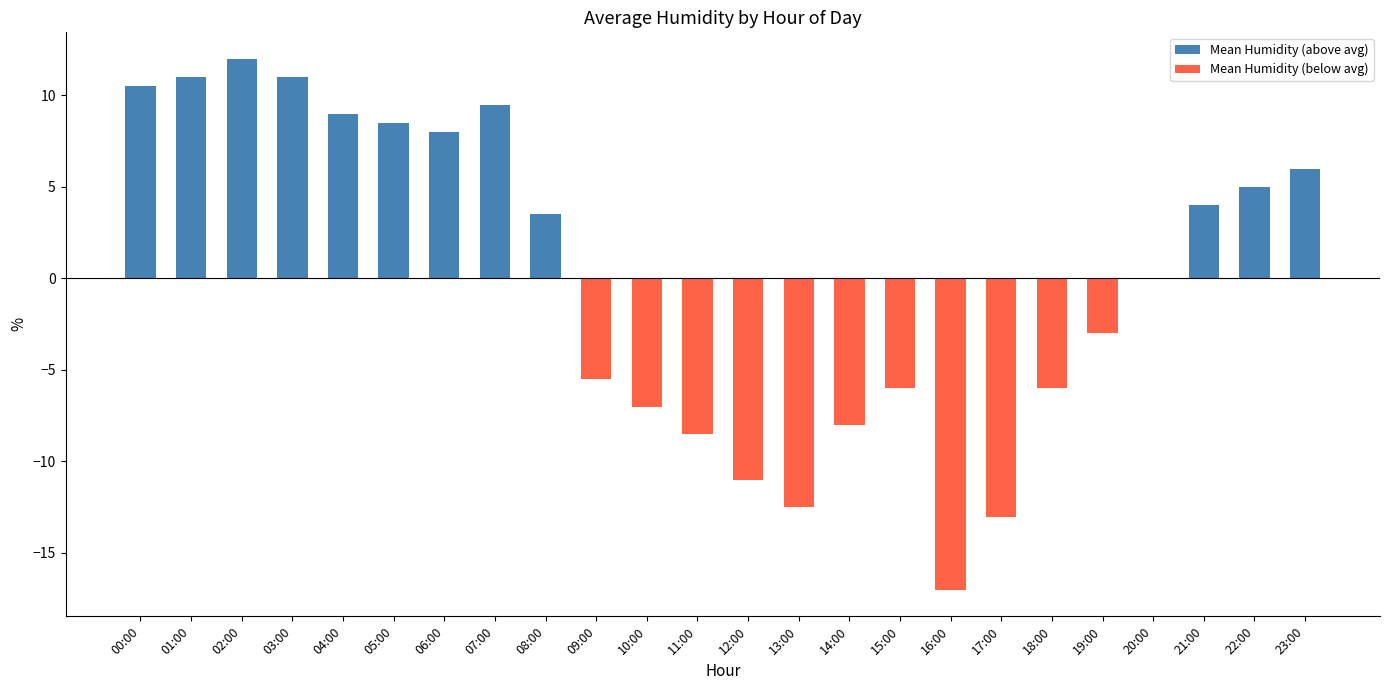

What are all the series names shown in the legend?

Mean Humidity (above avg), Mean Humidity (below avg)